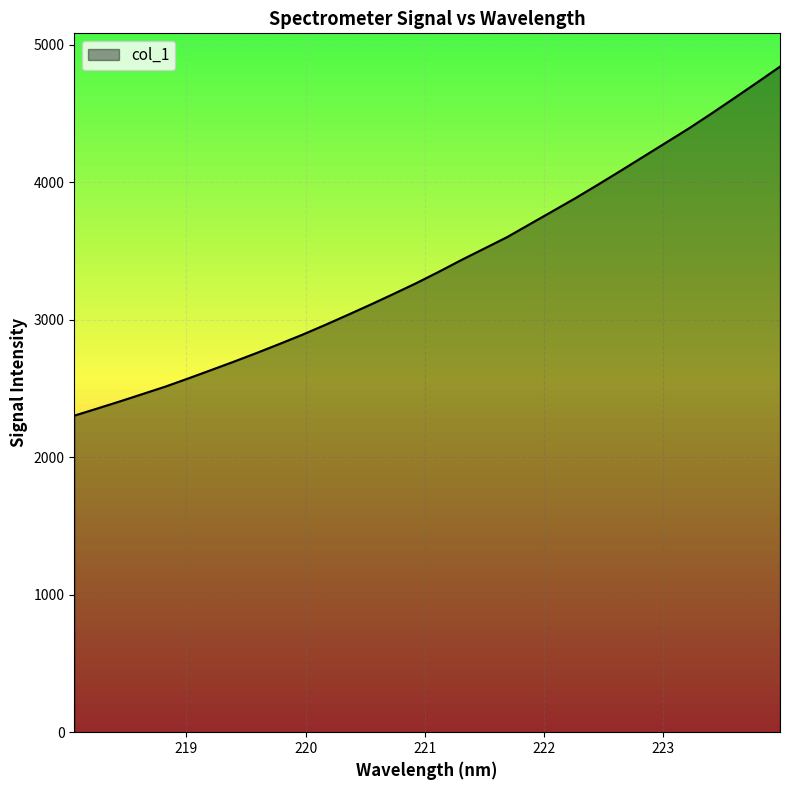

What is the maximum value shown in the chart?

4841.2